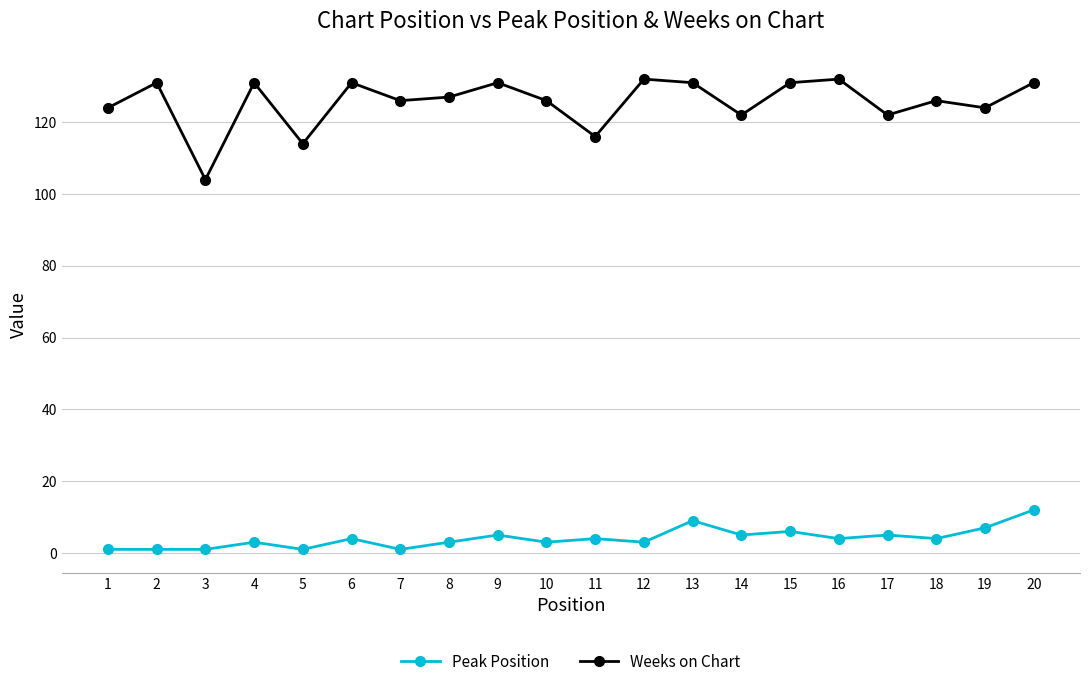

Which category has the lowest value in the Weeks on Chart series?

3